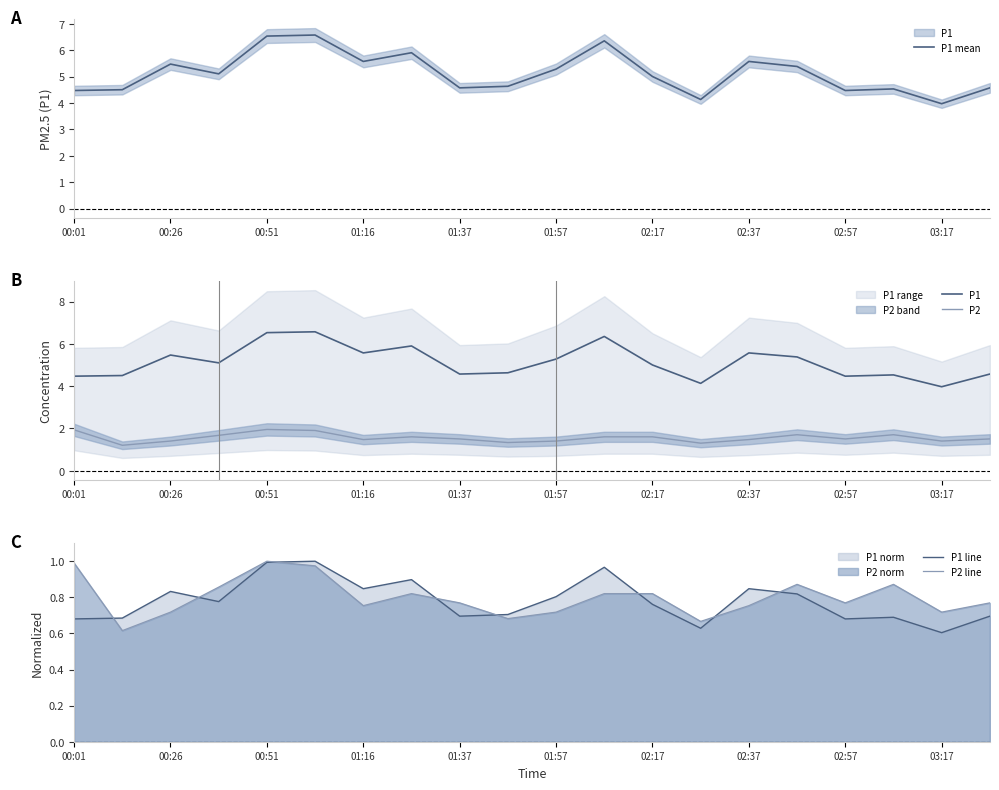

What is the average value of the P2 line series?

0.8